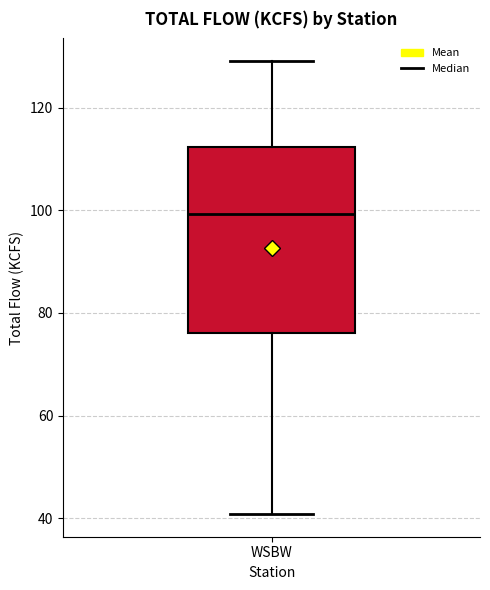

Transcribe this box plot: give where the median line is, the range the box spans, and where the two whiskers end, as read against the y-axis. The values are not printed on the chart, so give them approximately, as read against the axis.

median 100, box 76 to 112, whiskers 40 to 130